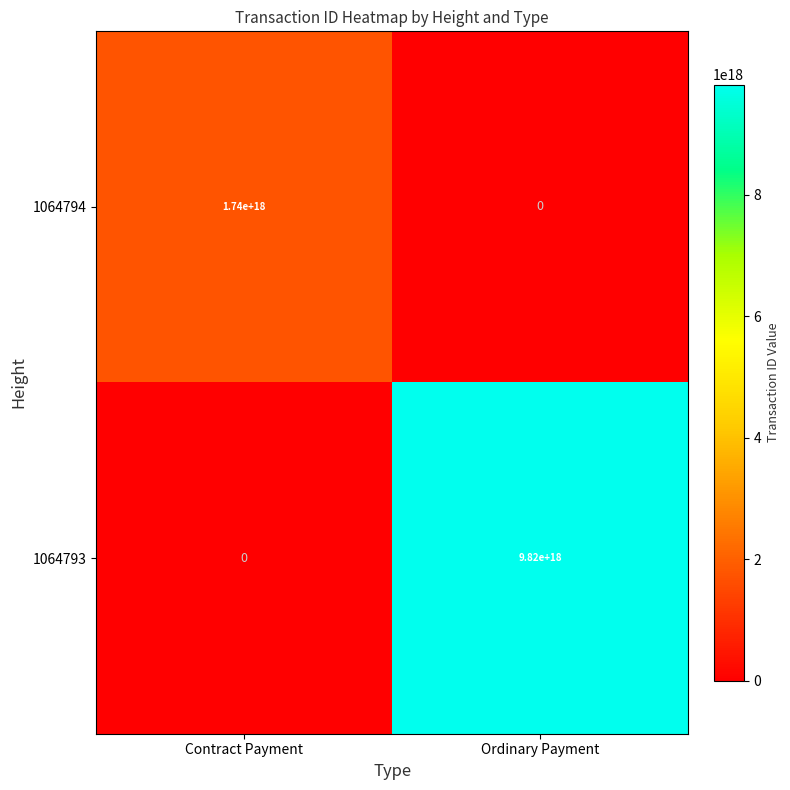

Count the number of data series in this chart.

2